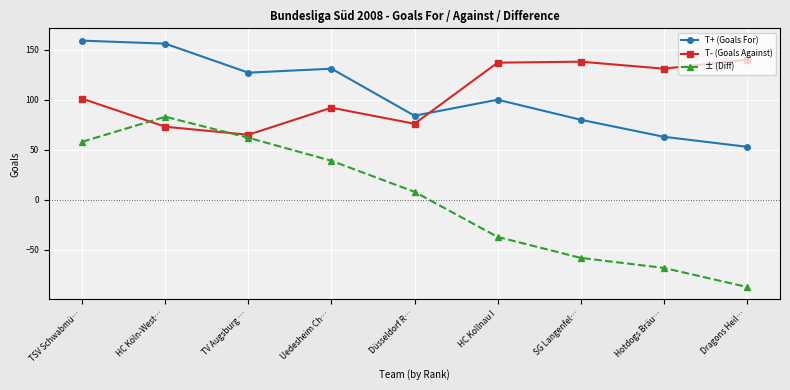

At which category does T+ (Goals For) reach its first local peak?

Uedesheim Ch…